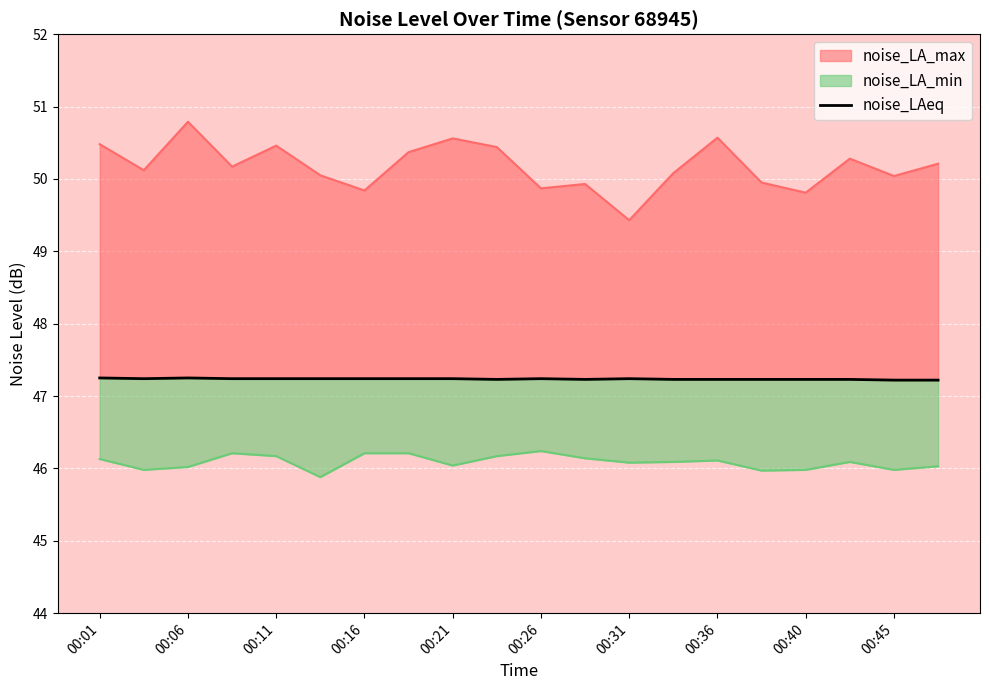

True or false: the data has more than 2 interior local peaks.

True